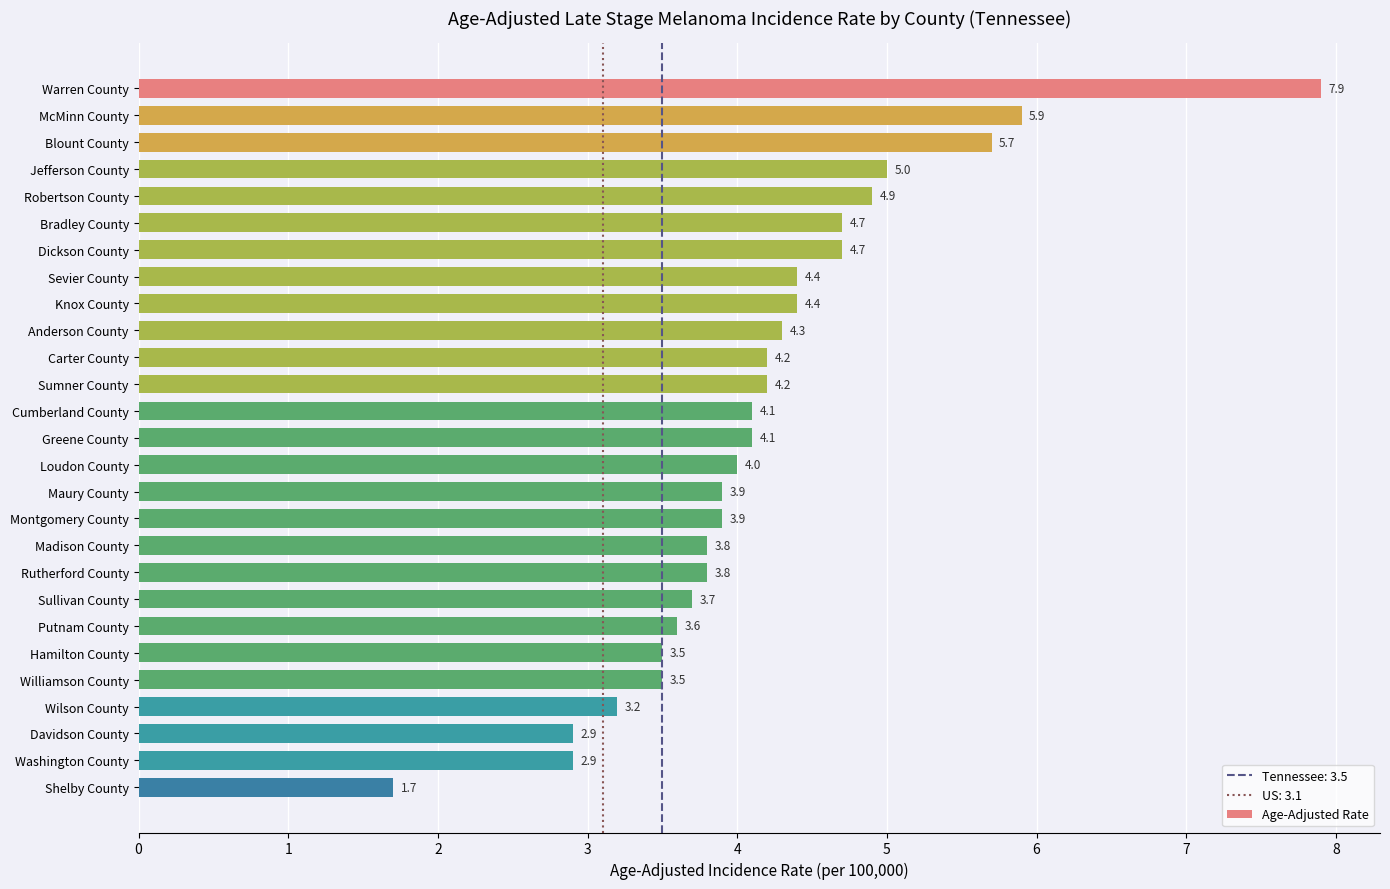

What is the maximum value shown in the chart?

7.9